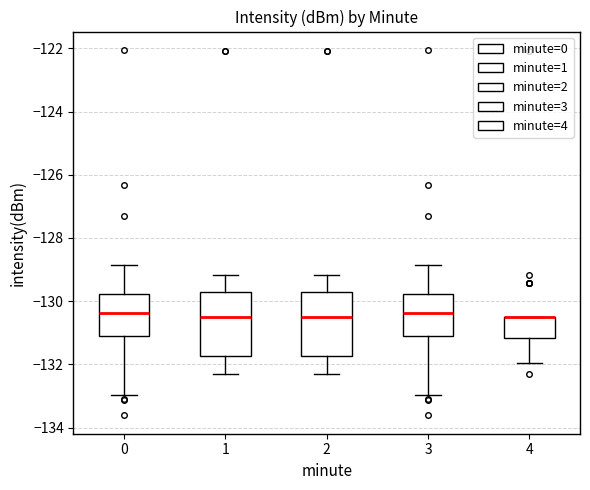

Reading left to right, transcribe this box plot: for each box, give where its median line is, the range the box spans, and where its two whiskers end, as read against the y-axis. The values are not printed on the chart, so give them approximately, as read against the axis.

0: median -130.4, box -131.0 to -129.8, whiskers -133.0 to -128.8
1: median -130.6, box -131.8 to -129.6, whiskers -132.4 to -129.2
2: median -130.6, box -131.8 to -129.6, whiskers -132.4 to -129.2
3: median -130.4, box -131.0 to -129.8, whiskers -133.0 to -128.8
4: median -130.6 (drawn on the box's upper edge), box -131.2 to -130.4, whiskers -132.0 to -130.4